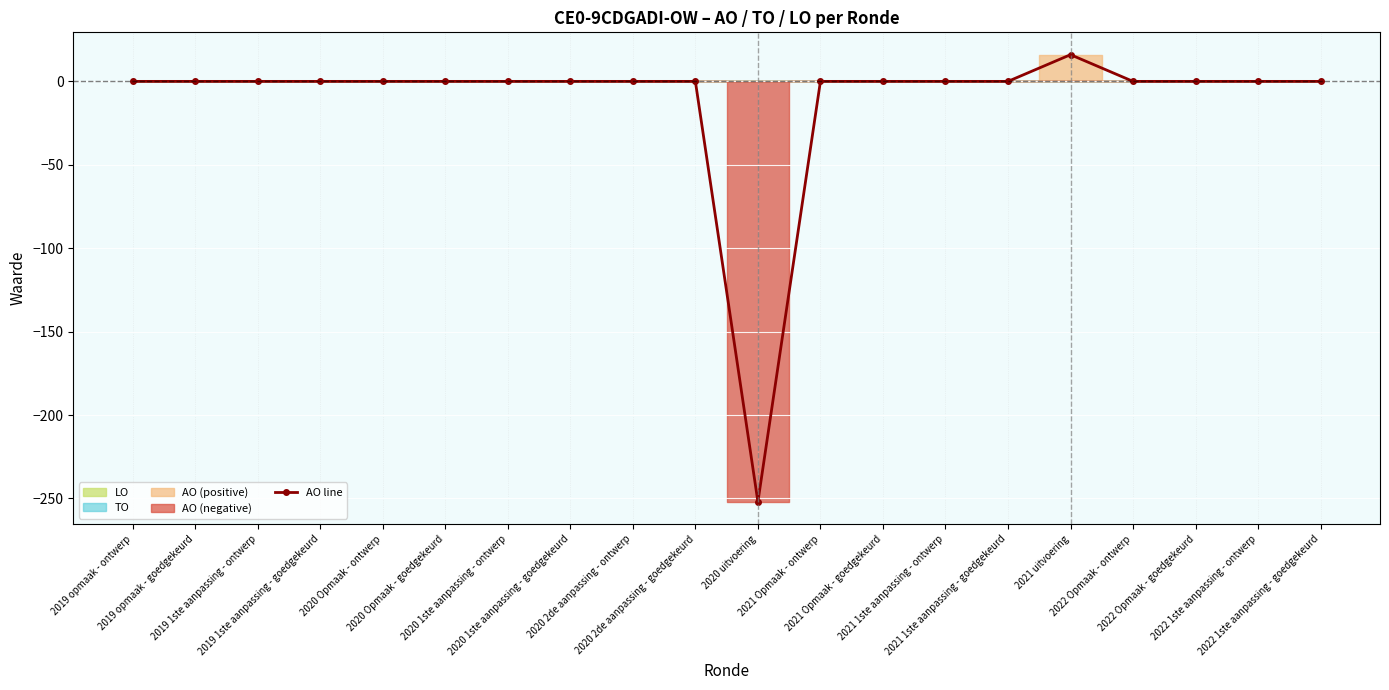

What is the smallest value displayed?

-252